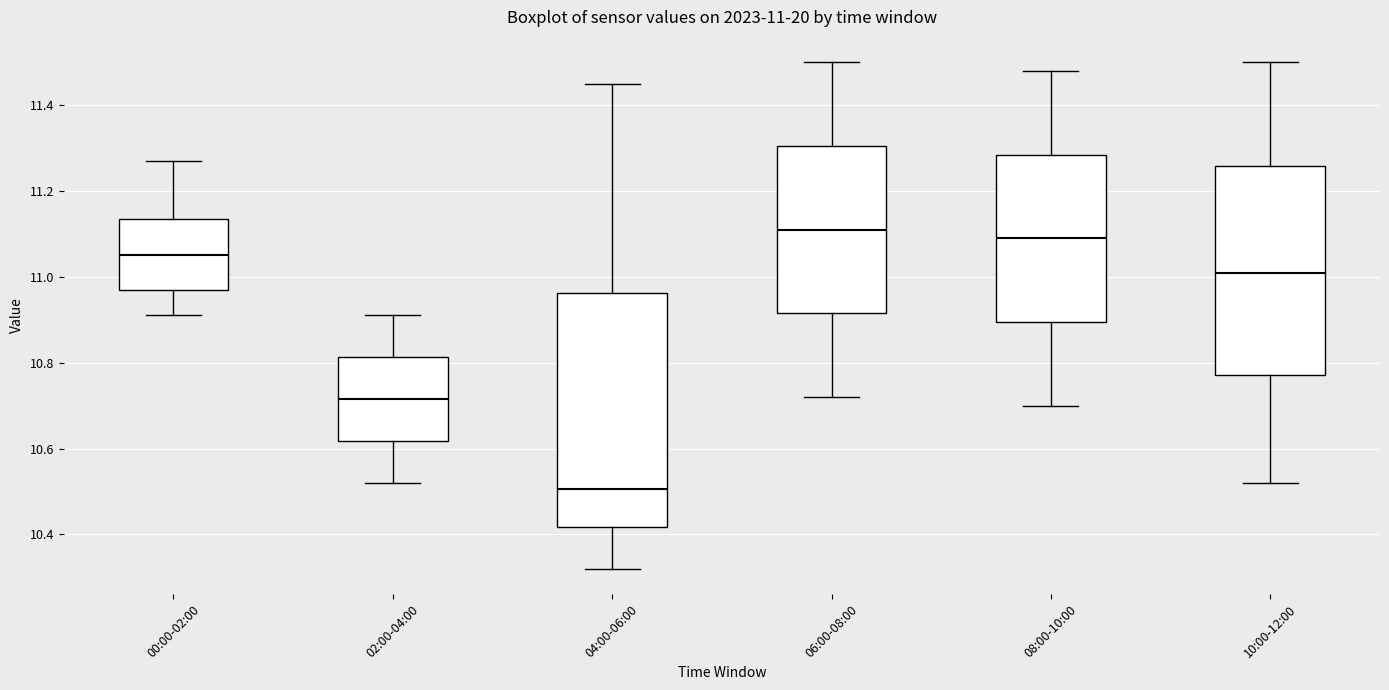

Which box's median line is the lowest?

04:00-06:00